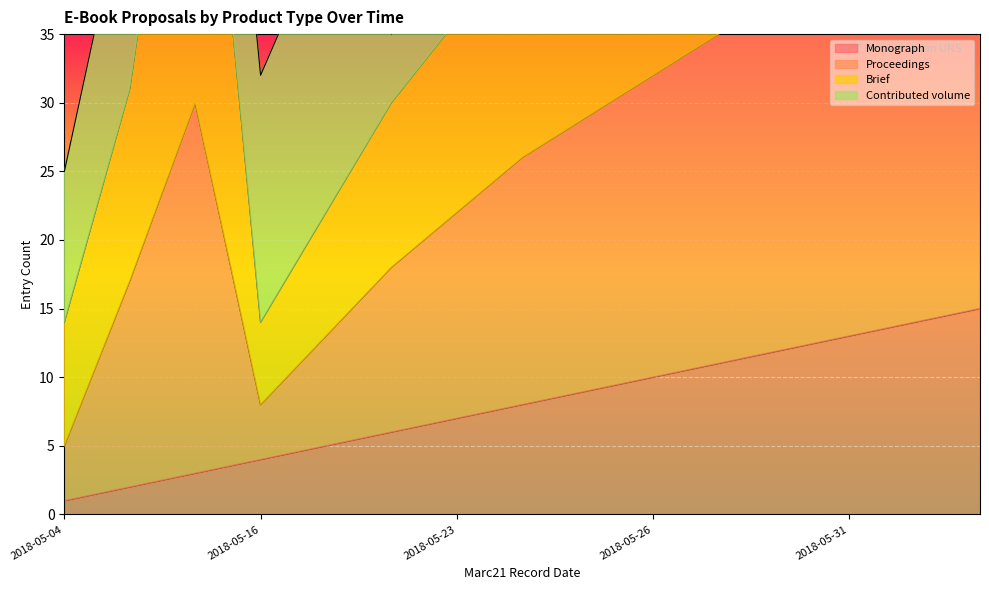

How many interior local peaks does the Proceedings series have?

1